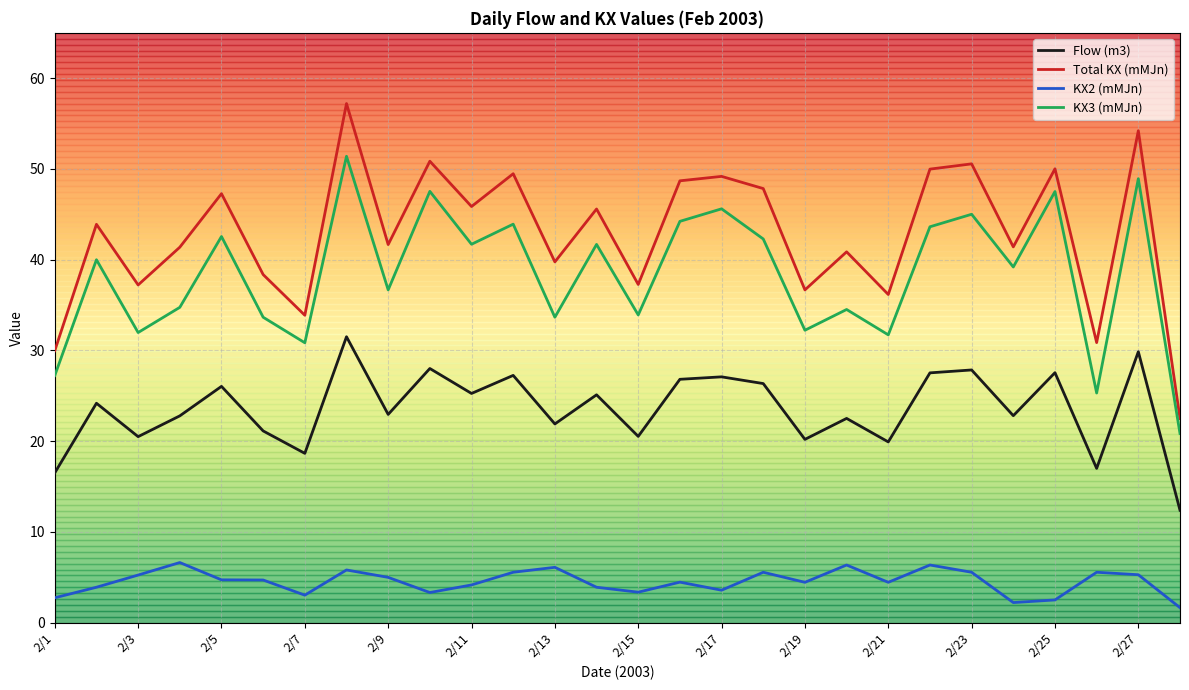

What is the difference between the maximum and minimum values in the KX2 (mMJn) series?

5.0